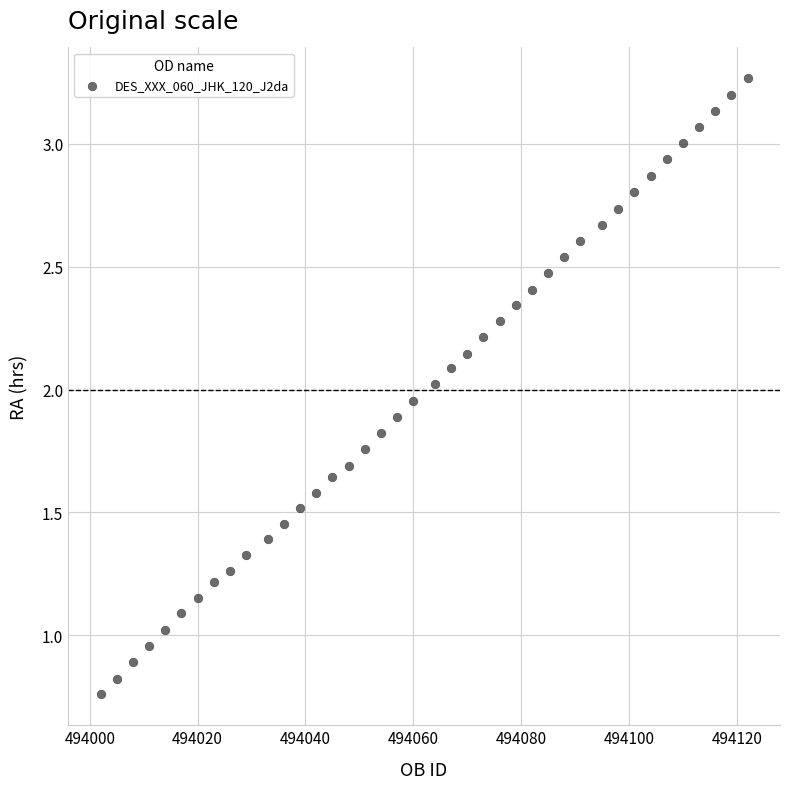

What is the range of X values (max minus min)?

120.0